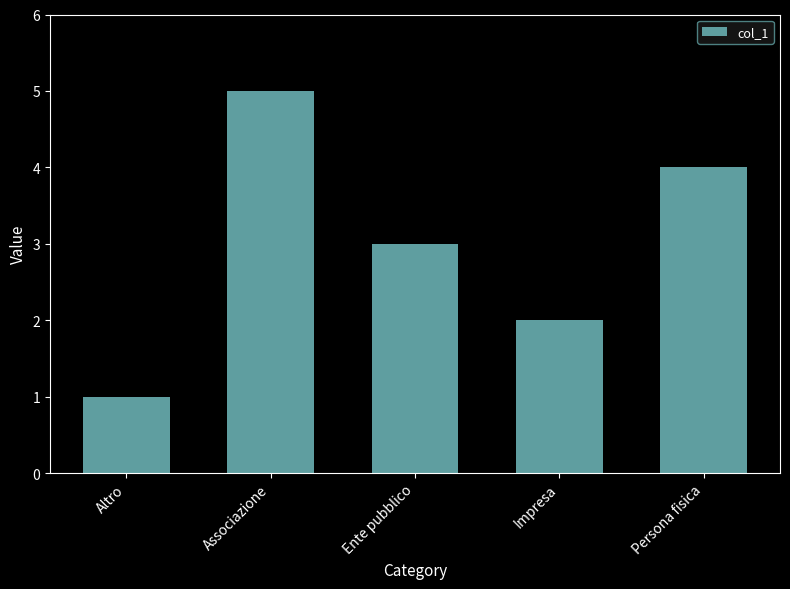

How many values are below 3?

2